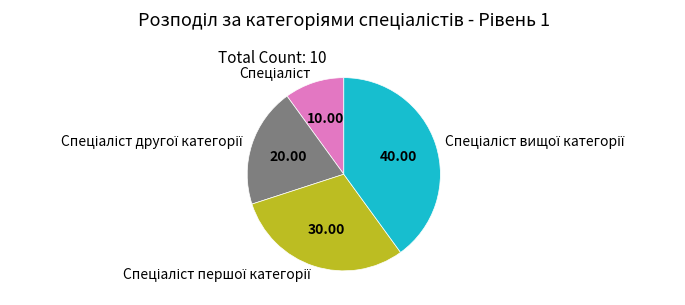

Does any single category account for the majority?

No